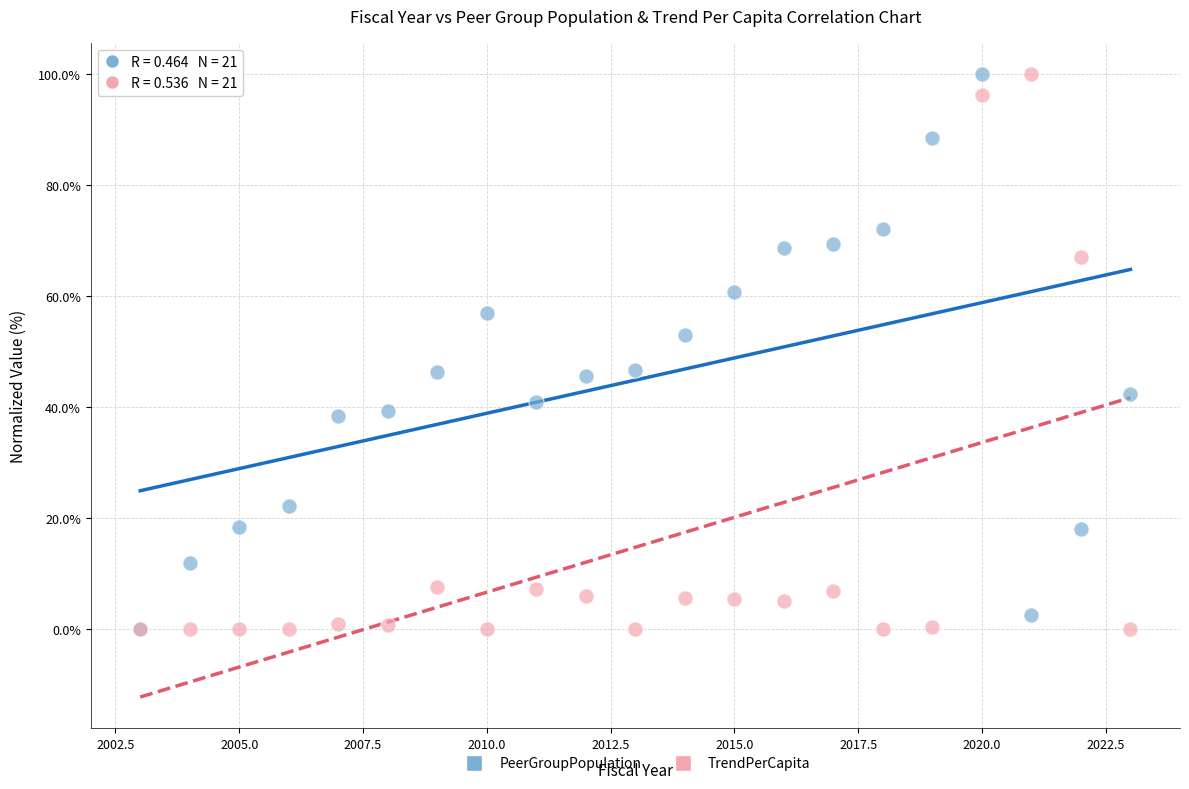

What are all the series names shown in the legend?

PeerGroupPopulation, TrendPerCapita